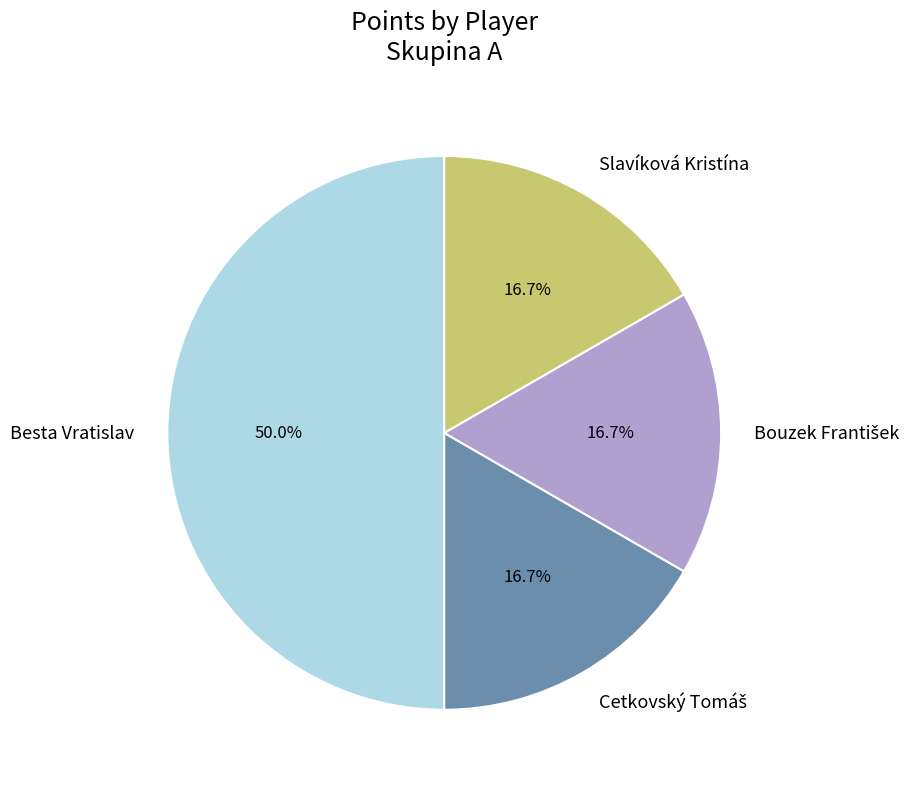

To the nearest percent, what portion does Slavíková Kristína represent?

17%